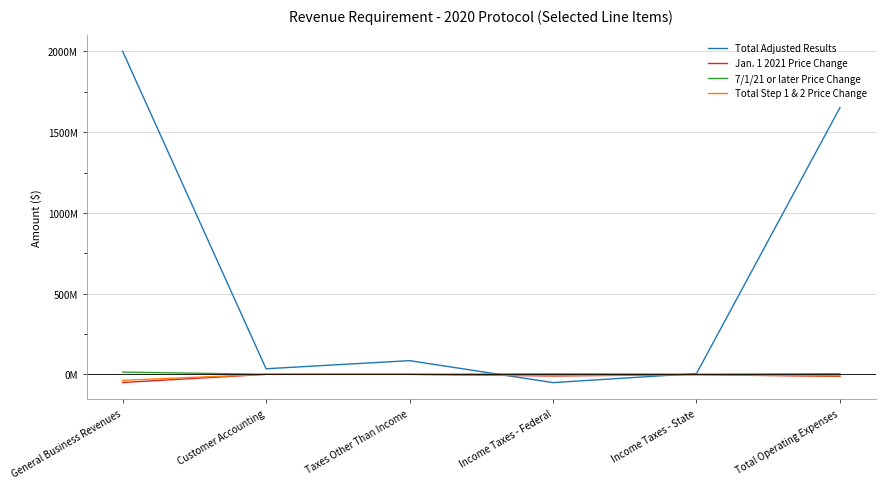

Does the chart display data point markers on the line(s)?

No